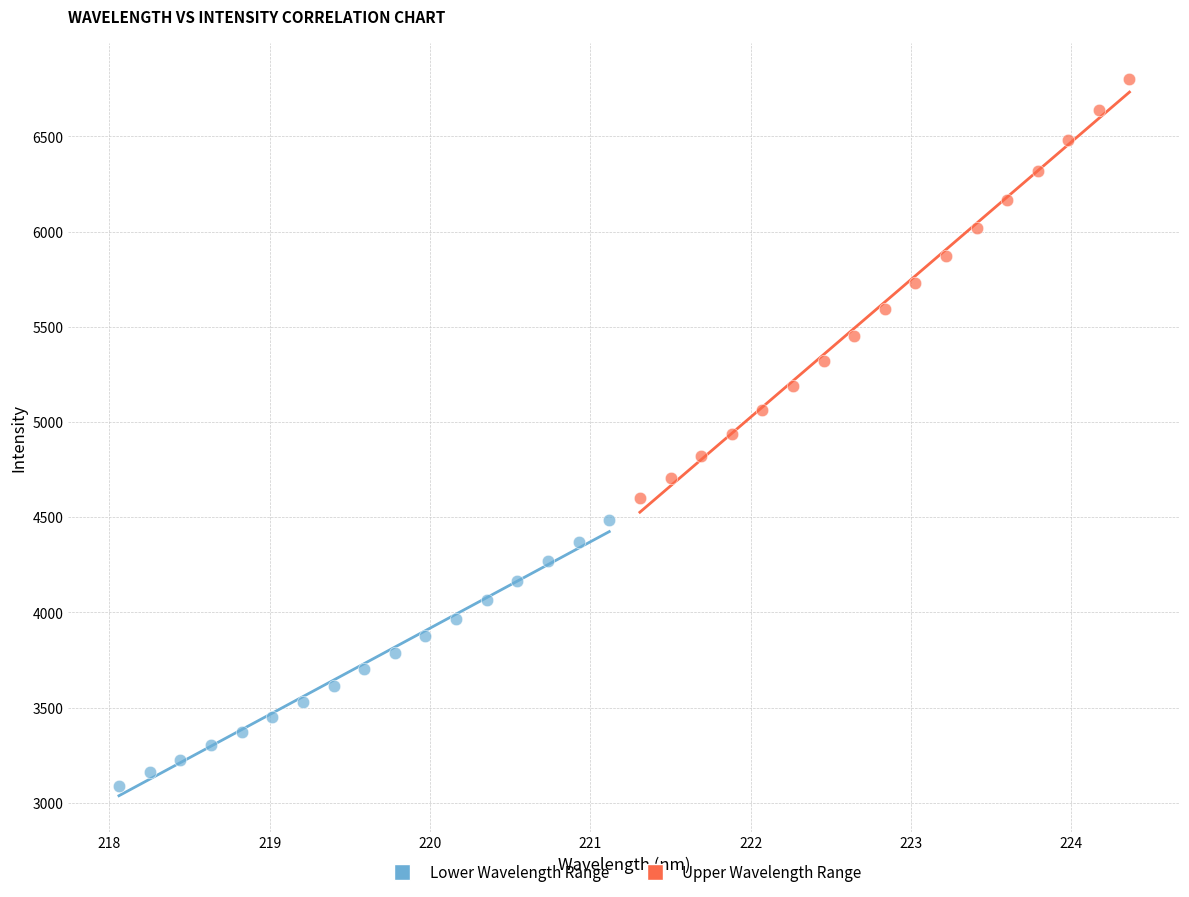

Which series contains the highest Y value?

Upper Wavelength Range